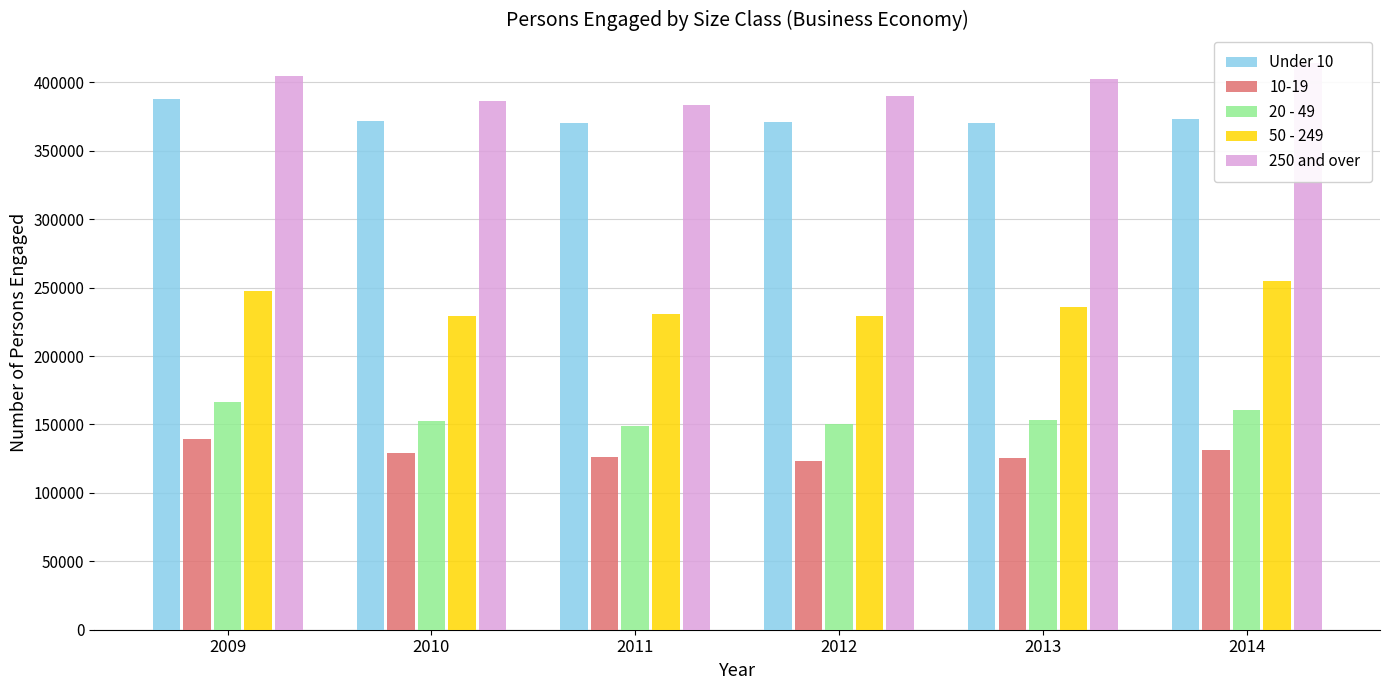

Which label corresponds to the largest value in the chart?

2014